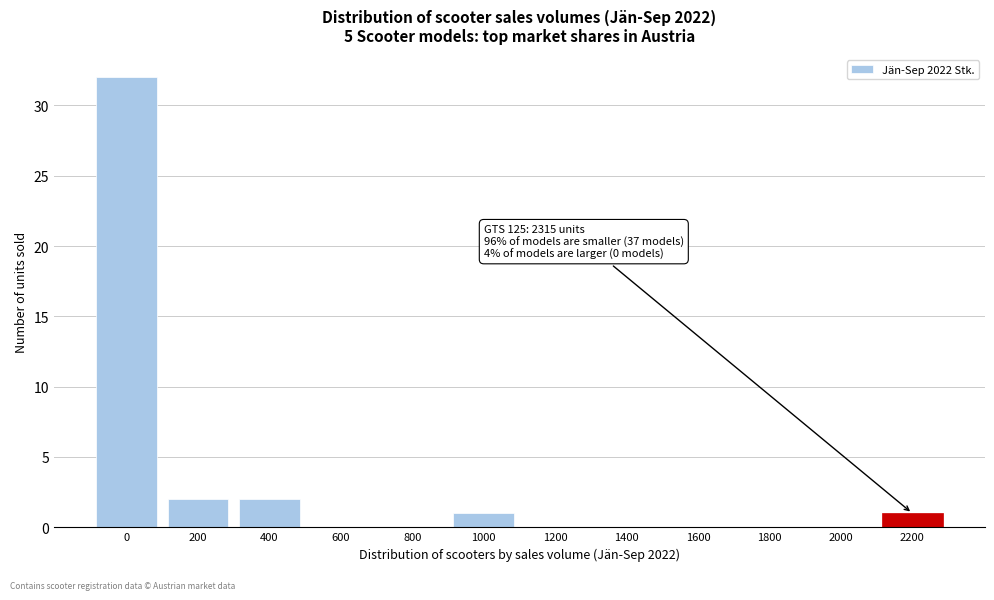

Reading right to left, list all the values displayed in this chart.

2200=1	2000=0	1800=0	1600=0	1400=0	1200=0	1000=1	800=0	600=0	400=2	200=2	0=32